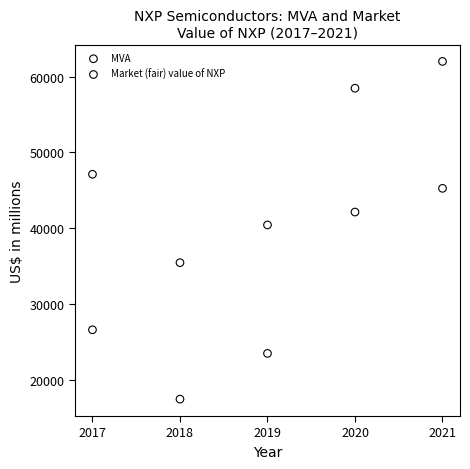

What are all the series names shown in the legend?

MVA, Market (fair) value of NXP